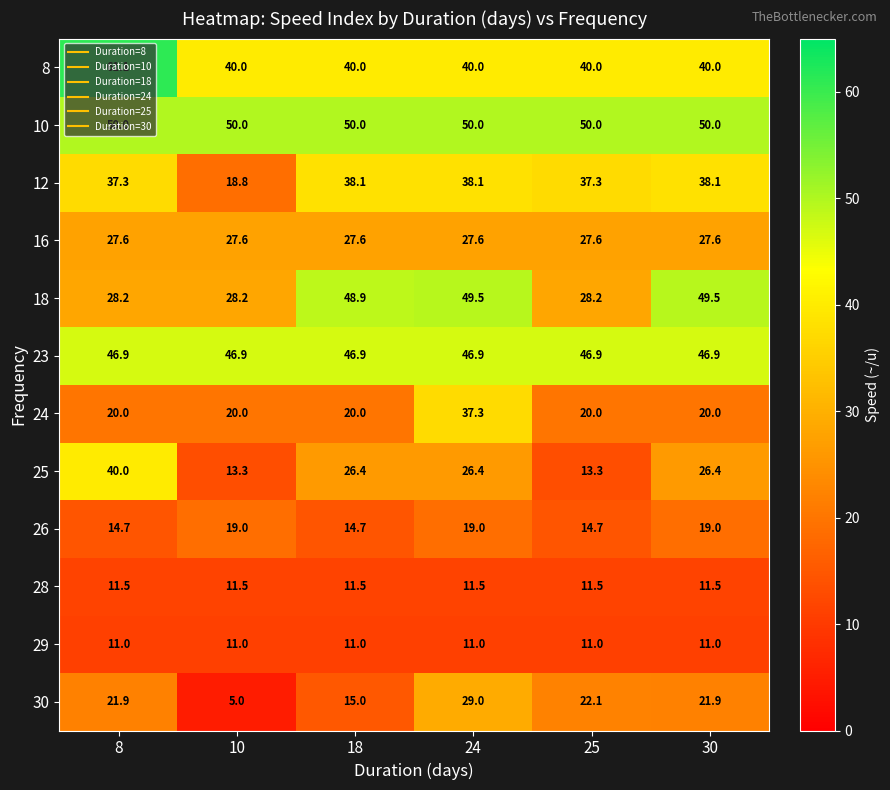

Which series has the largest range (max minus min)?

25